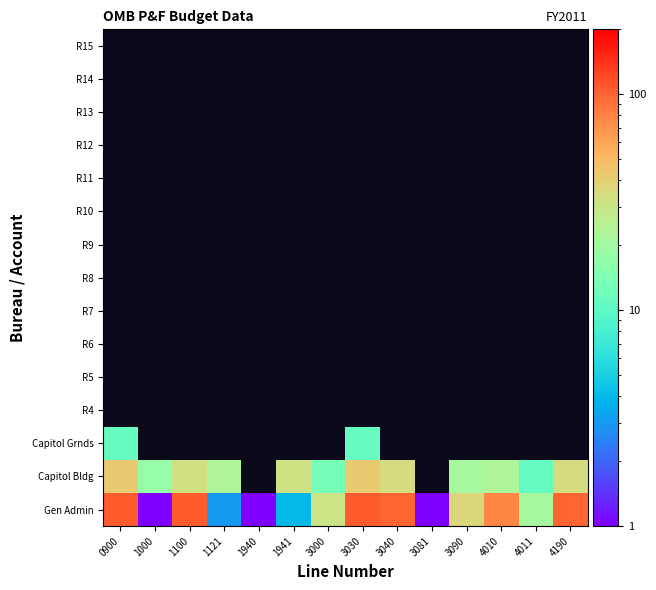

What is the spread (max minus min) of values at 1121?

20.0